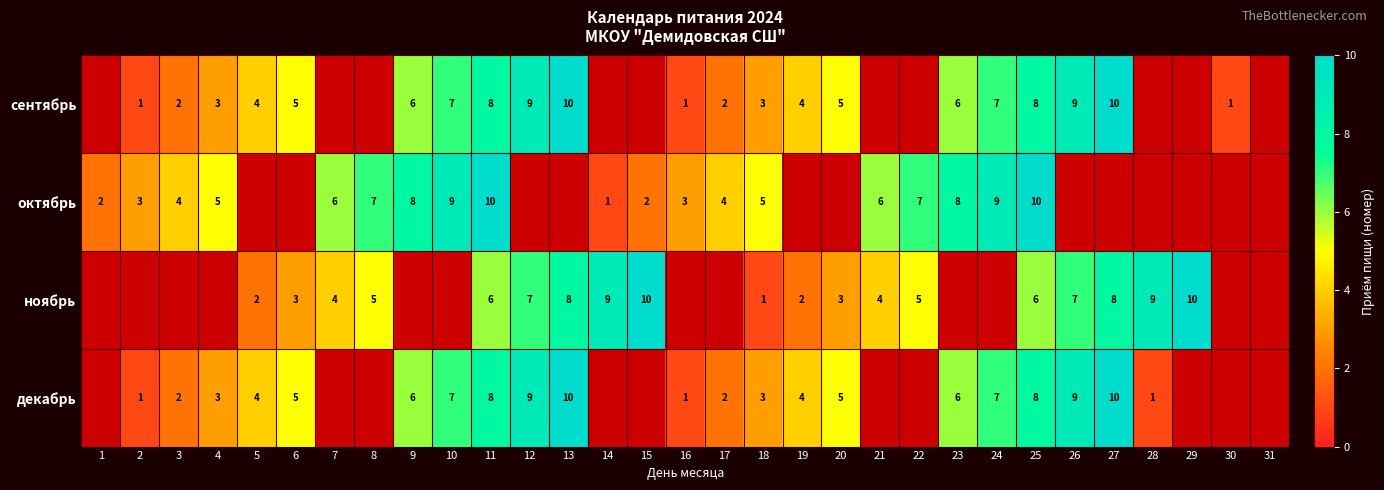

At which category is the sum across all series the highest?

11